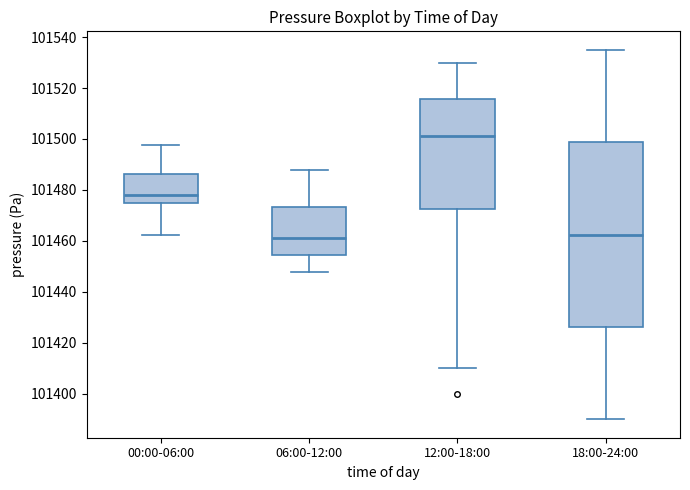

Reading left to right, read every box against the y-axis: the position of its median line, the range the box covers, and the ends of its whiskers. The values are not printed on the chart, so give them approximately, as read against the axis.

00:00-06:00: median 101478, box 101474 to 101486, whiskers 101462 to 101498
06:00-12:00: median 101462, box 101454 to 101474, whiskers 101448 to 101488
12:00-18:00: median 101502, box 101472 to 101516, whiskers 101410 to 101530
18:00-24:00: median 101462, box 101426 to 101498, whiskers 101390 to 101536